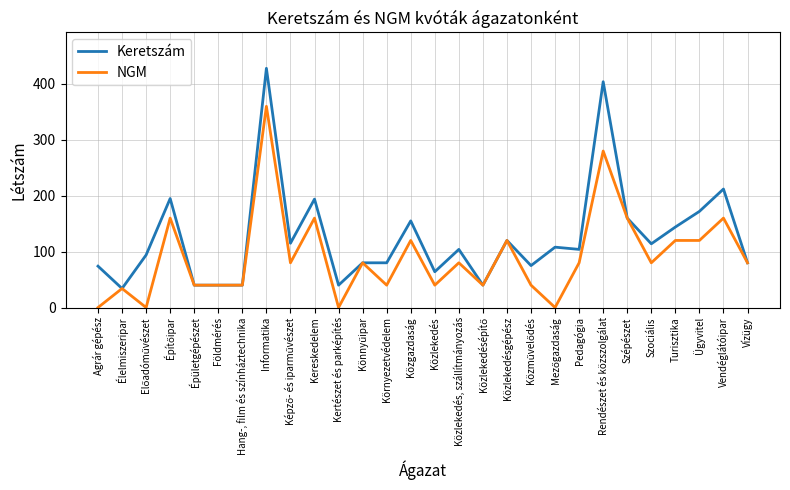

What position from the left is Közlekedés, szállítmányozás?

16